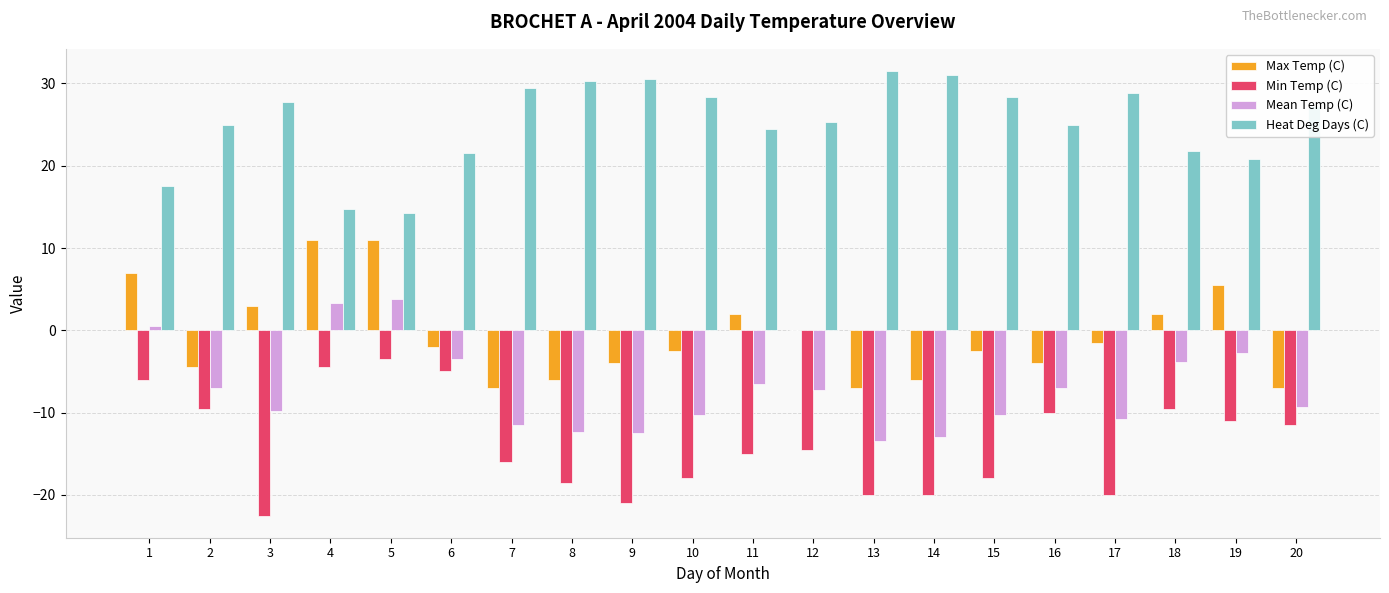

Which series has the largest total across all categories?

Heat Deg Days (C)